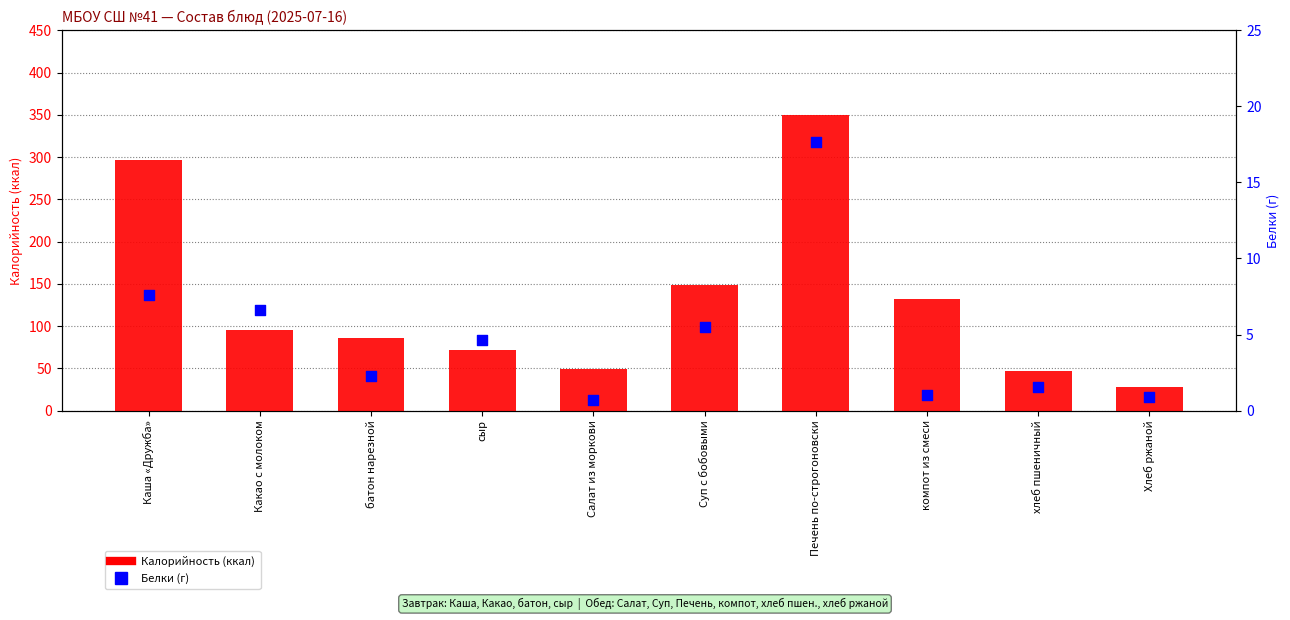

Is the value of Калорийность at Печень по-строгоновски greater than the value of Белки at Салат из моркови?

Yes